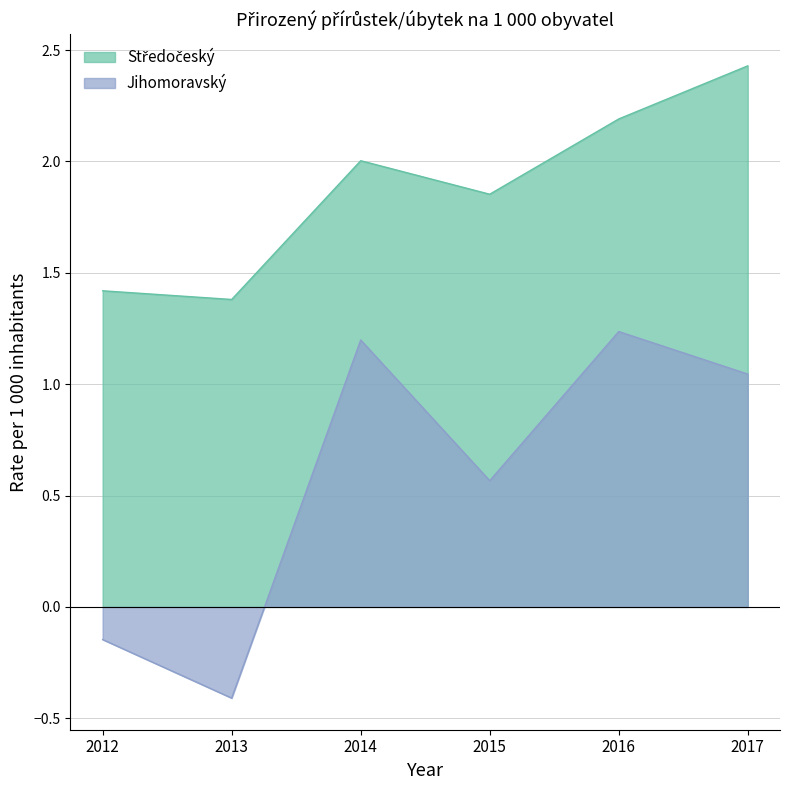

True or false: Jihomoravský has more than 0 interior local peaks.

True